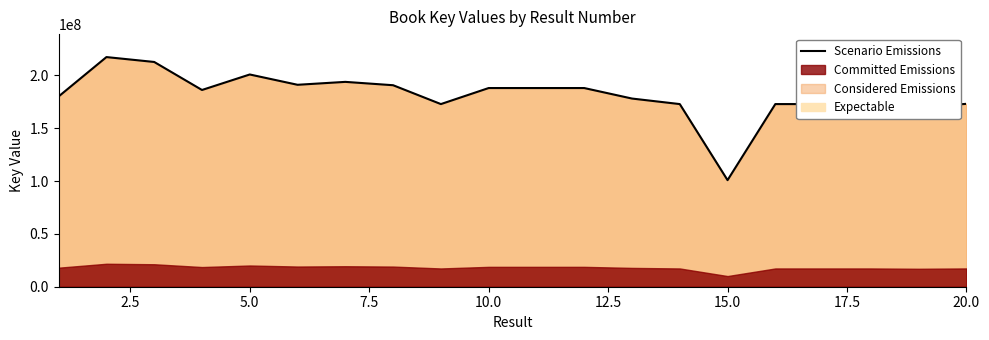

Count the number of values greater than 186209177.

9